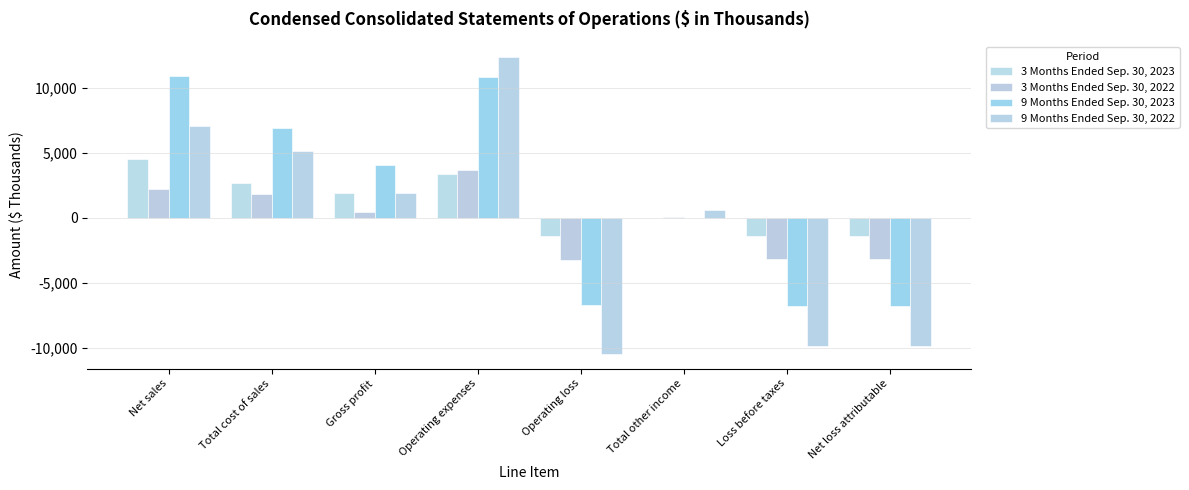

What are all the series names shown in the legend?

3 Months Ended Sep. 30, 2023, 3 Months Ended Sep. 30, 2022, 9 Months Ended Sep. 30, 2023, 9 Months Ended Sep. 30, 2022